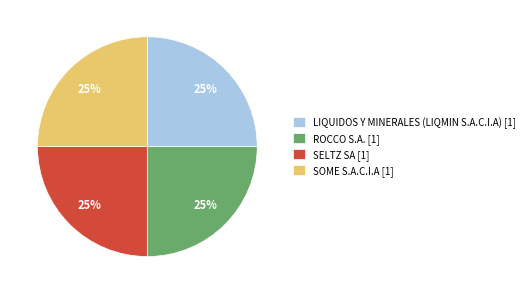

Is there any slice that represents more than half of the pie?

No